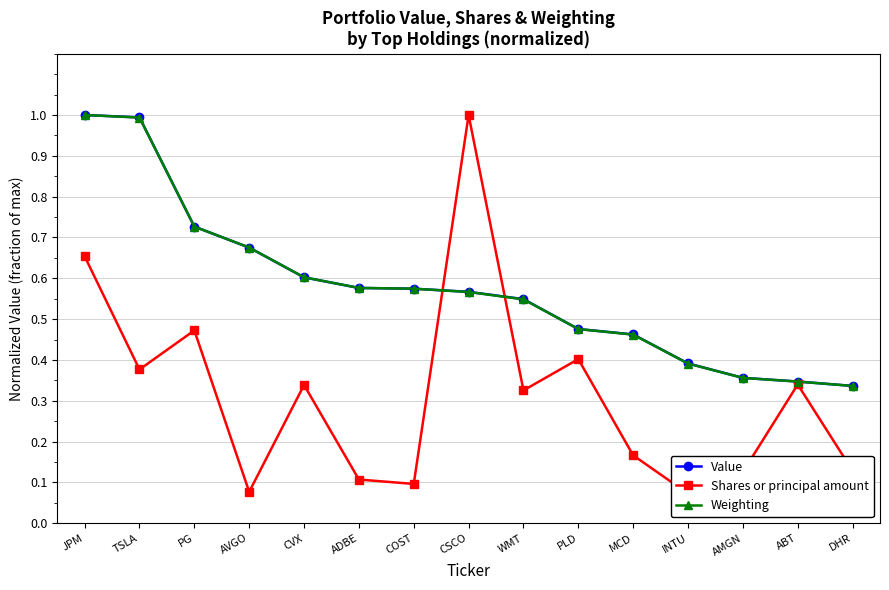

What is the difference between the second highest and second lowest values in the Value series?

0.6